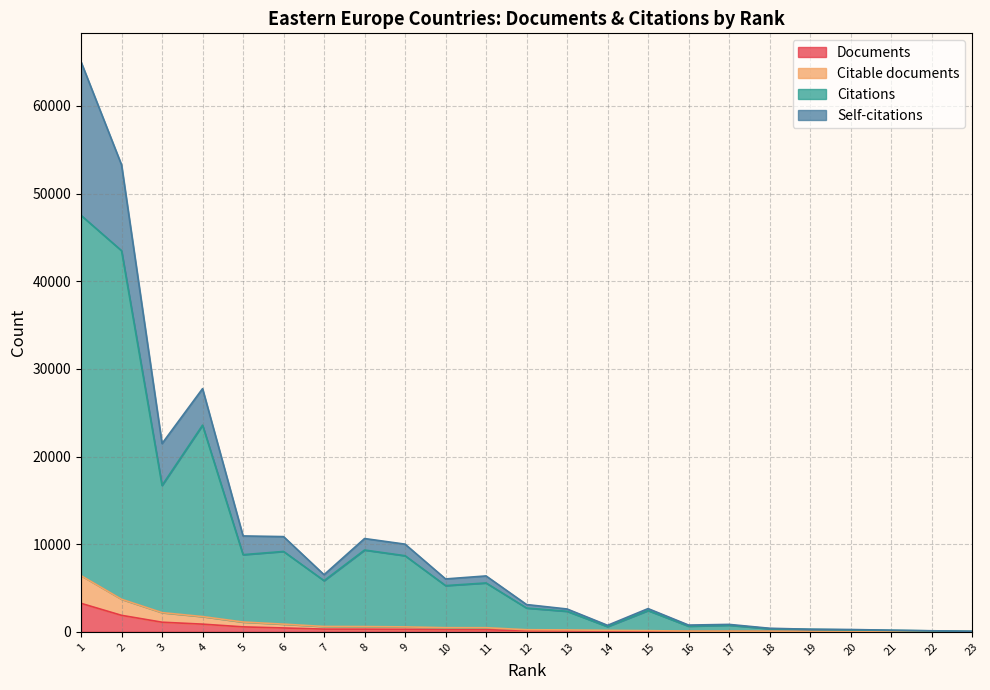

At which label is Documents closest to 1629?

2